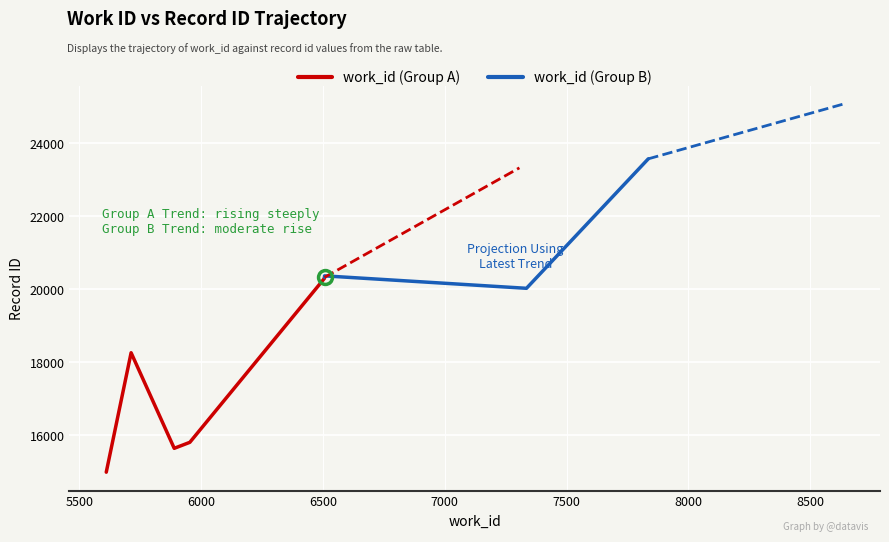

True or false: work_id has a value of 7835 at 23573.

True